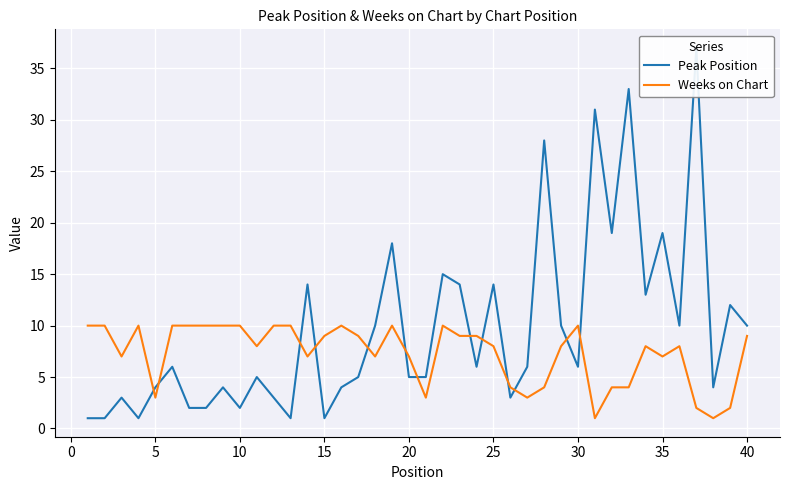

What is the difference between the maximum and minimum values in the Weeks on Chart series?

9